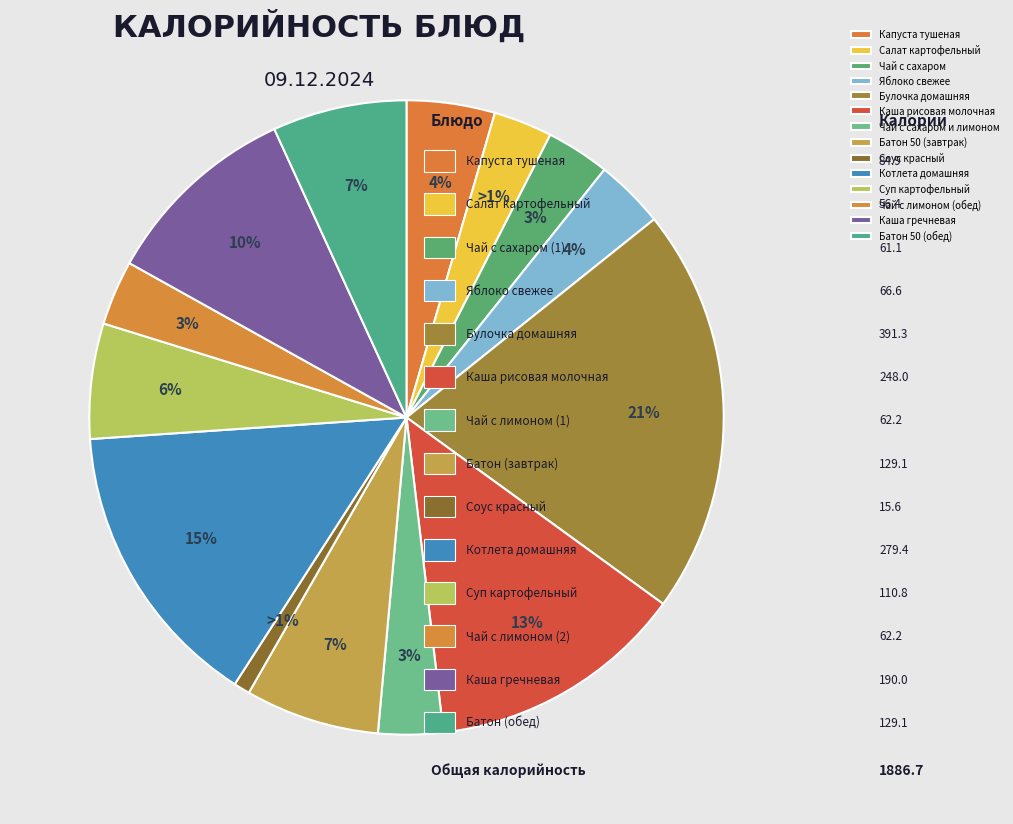

Does Яблоко свежее represent more than half of the total?

No